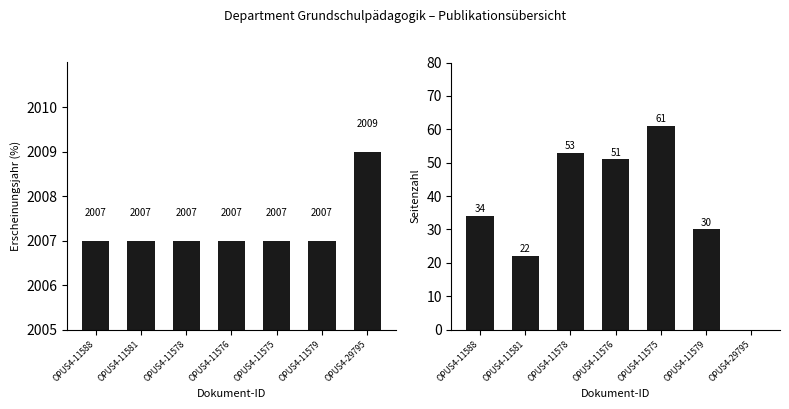

What are all the series names shown in the legend?

Erscheinungsjahr, Seitenzahl